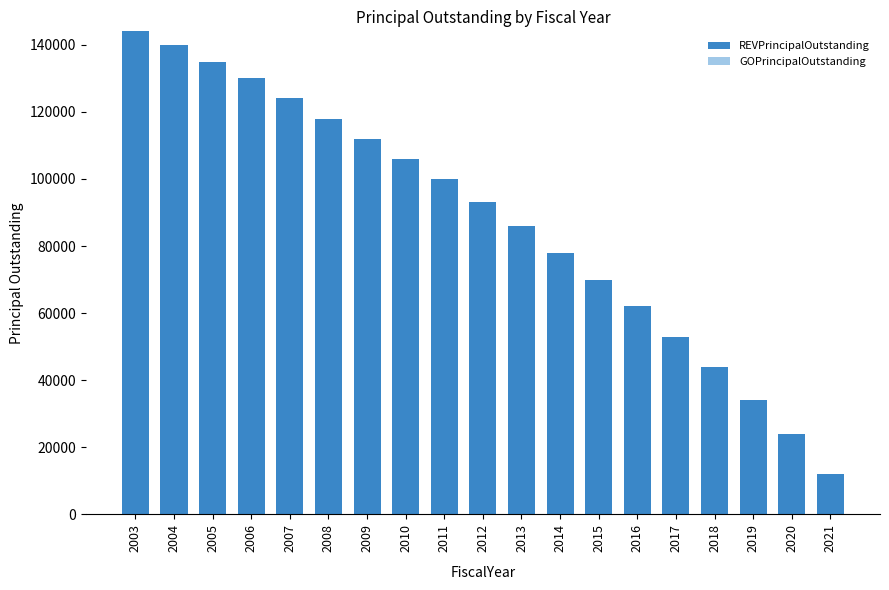

What is the smallest value displayed?

12000